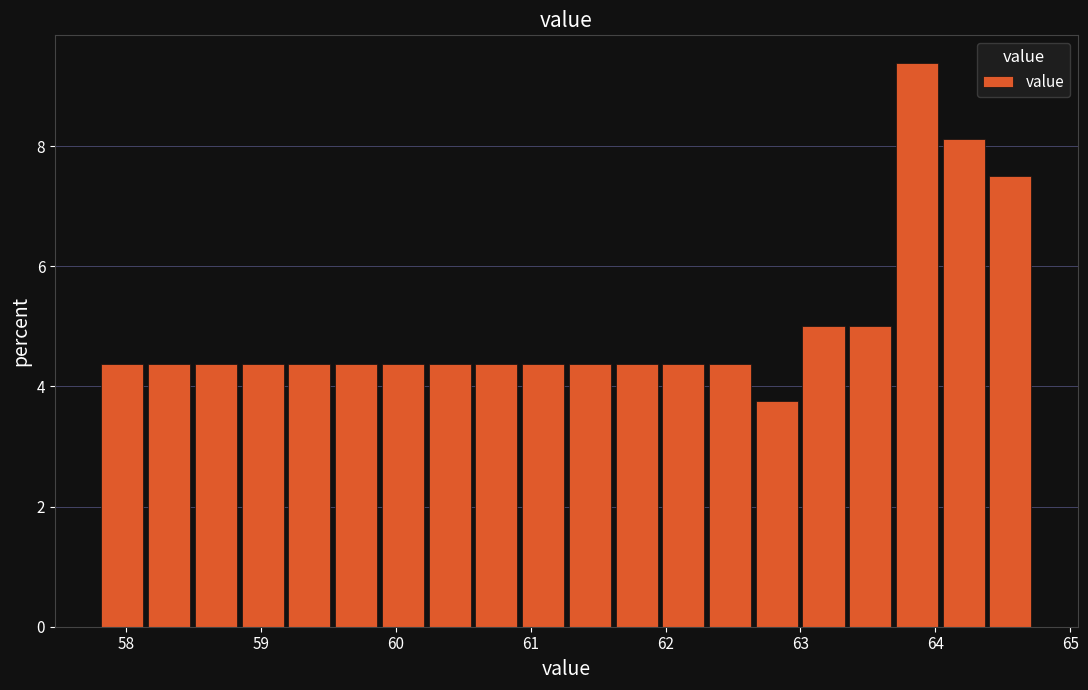

Read against the x-axis, roughly where is the centre of the tallest bar?

63.9